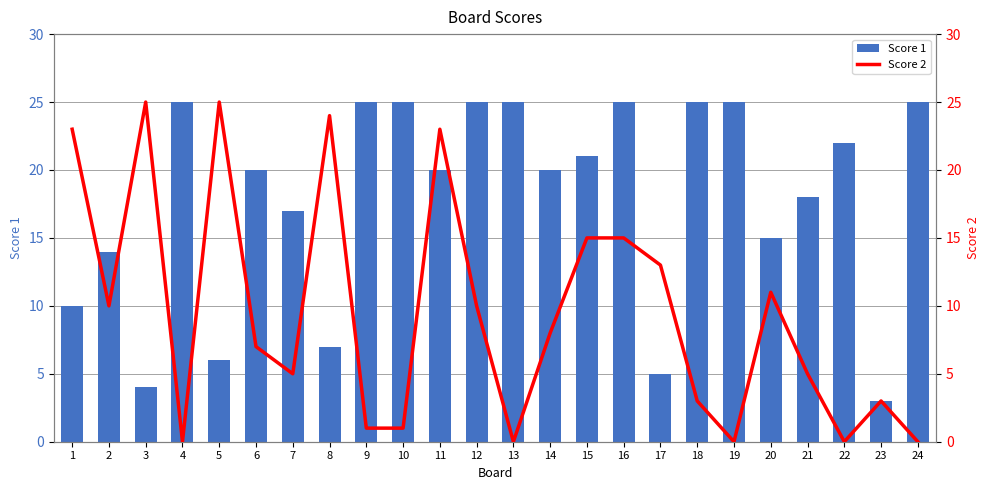

What is the approximate value of Score 1 at 9?

25